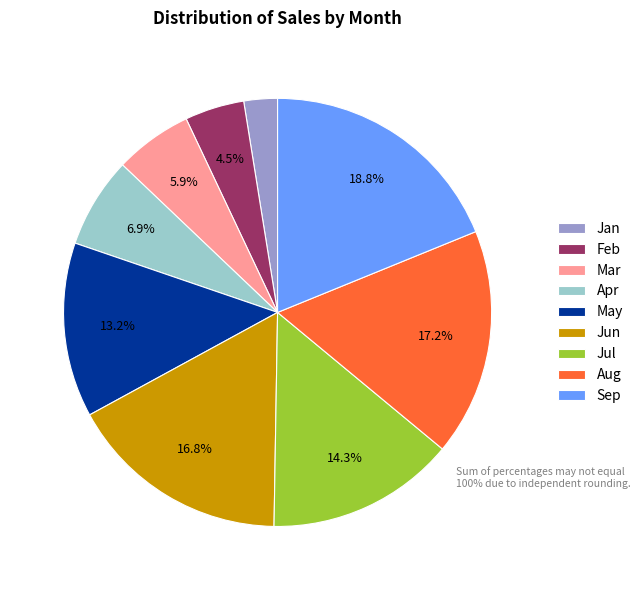

True or false: Mar accounts for 1% of the total.

False